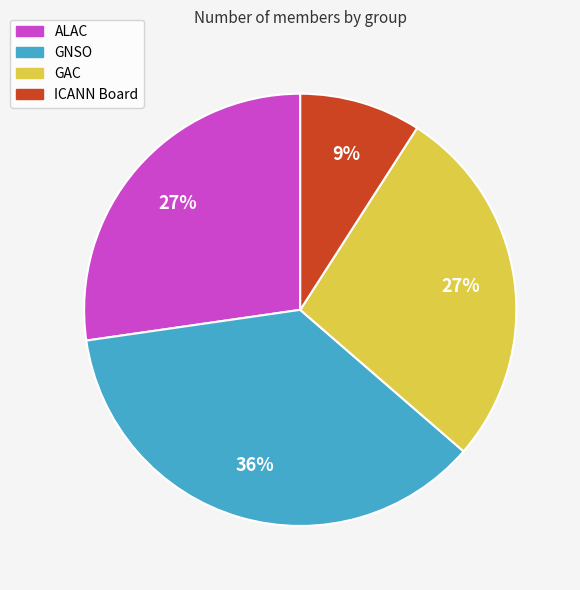

Does any single category account for the majority?

No